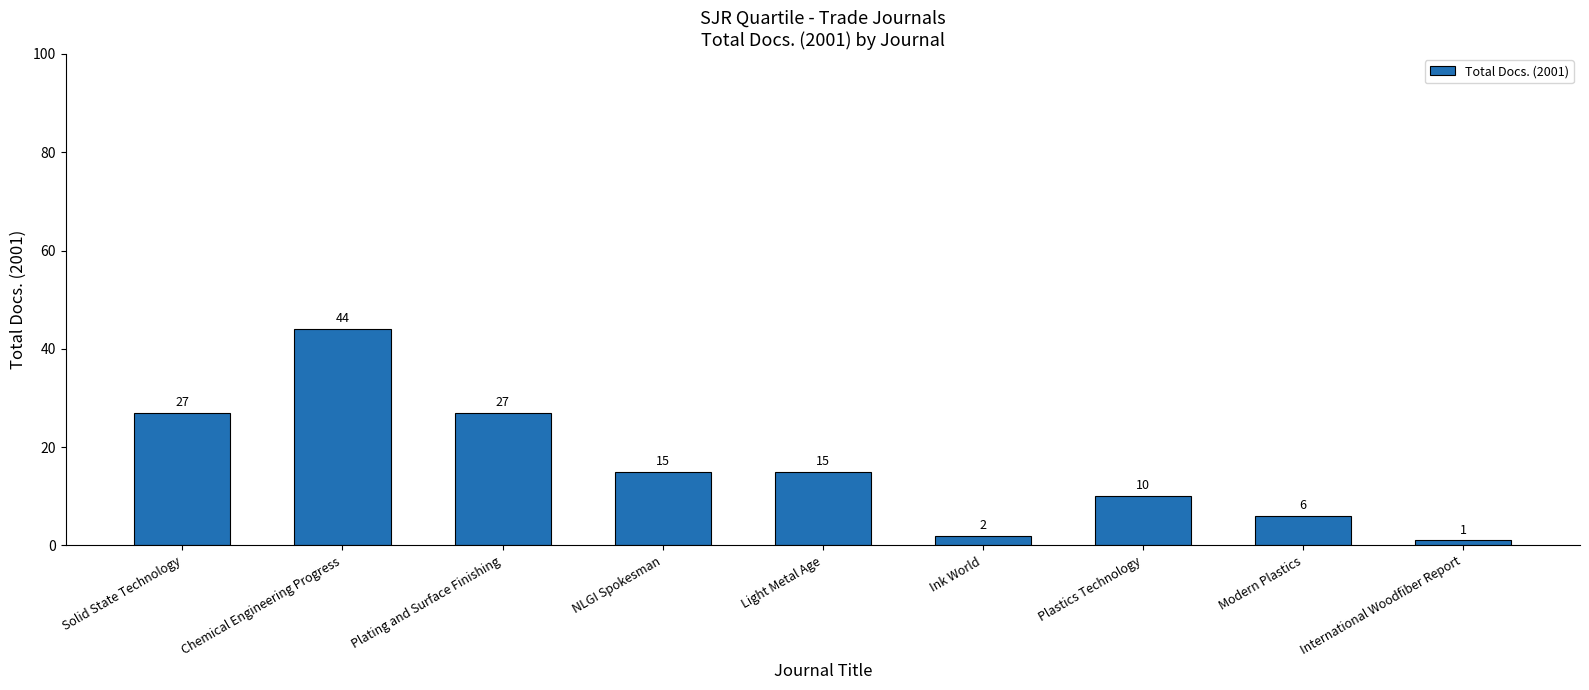

What position from the right is Modern Plastics?

2